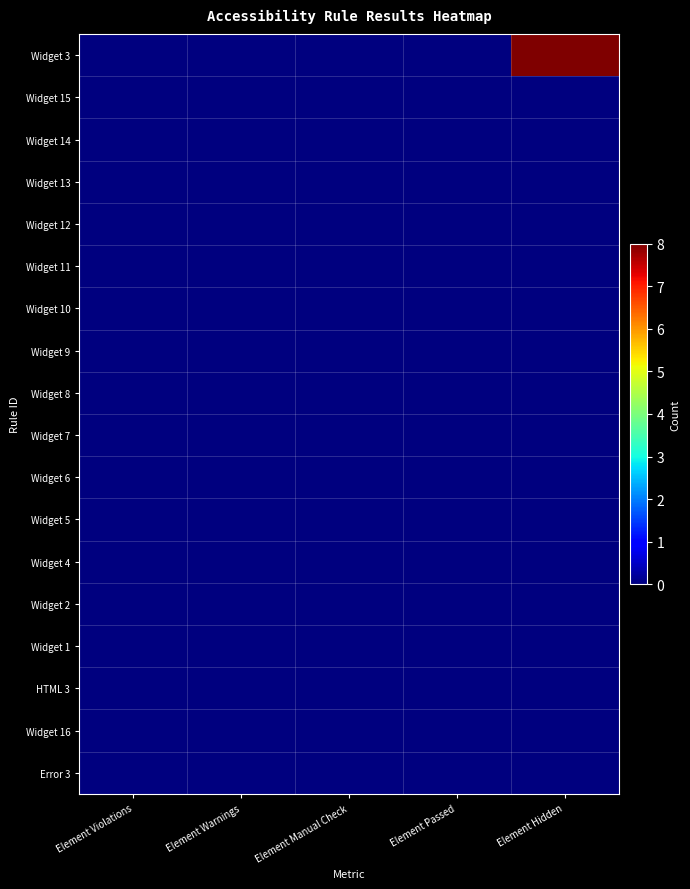

Reading left to right, extract all data points from this chart.

Widget 3: Element Violations=0	Element Warnings=0	Element Manual Check=0	Element Passed=0	Element Hidden=8
Widget 15: Element Violations=0	Element Warnings=0	Element Manual Check=0	Element Passed=0	Element Hidden=0
Widget 14: Element Violations=0	Element Warnings=0	Element Manual Check=0	Element Passed=0	Element Hidden=0
Widget 13: Element Violations=0	Element Warnings=0	Element Manual Check=0	Element Passed=0	Element Hidden=0
Widget 12: Element Violations=0	Element Warnings=0	Element Manual Check=0	Element Passed=0	Element Hidden=0
Widget 11: Element Violations=0	Element Warnings=0	Element Manual Check=0	Element Passed=0	Element Hidden=0
Widget 10: Element Violations=0	Element Warnings=0	Element Manual Check=0	Element Passed=0	Element Hidden=0
Widget 9: Element Violations=0	Element Warnings=0	Element Manual Check=0	Element Passed=0	Element Hidden=0
Widget 8: Element Violations=0	Element Warnings=0	Element Manual Check=0	Element Passed=0	Element Hidden=0
Widget 7: Element Violations=0	Element Warnings=0	Element Manual Check=0	Element Passed=0	Element Hidden=0
Widget 6: Element Violations=0	Element Warnings=0	Element Manual Check=0	Element Passed=0	Element Hidden=0
Widget 5: Element Violations=0	Element Warnings=0	Element Manual Check=0	Element Passed=0	Element Hidden=0
Widget 4: Element Violations=0	Element Warnings=0	Element Manual Check=0	Element Passed=0	Element Hidden=0
Widget 2: Element Violations=0	Element Warnings=0	Element Manual Check=0	Element Passed=0	Element Hidden=0
Widget 1: Element Violations=0	Element Warnings=0	Element Manual Check=0	Element Passed=0	Element Hidden=0
HTML 3: Element Violations=0	Element Warnings=0	Element Manual Check=0	Element Passed=0	Element Hidden=0
Widget 16: Element Violations=0	Element Warnings=0	Element Manual Check=0	Element Passed=0	Element Hidden=0
Error 3: Element Violations=0	Element Warnings=0	Element Manual Check=0	Element Passed=0	Element Hidden=0